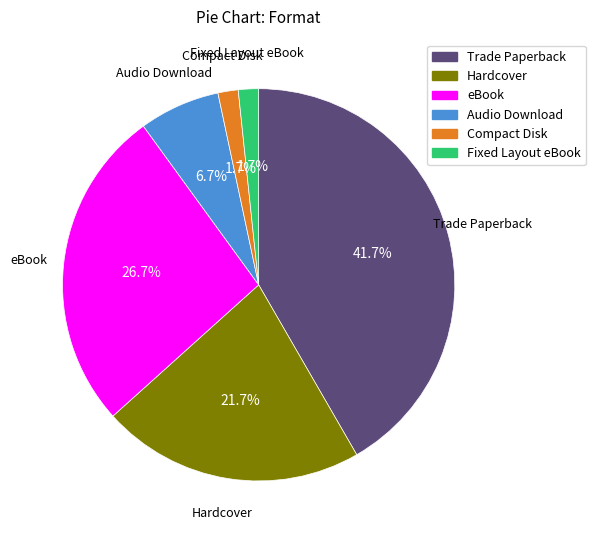

Between Audio Download and Compact Disk, which is larger?

Audio Download